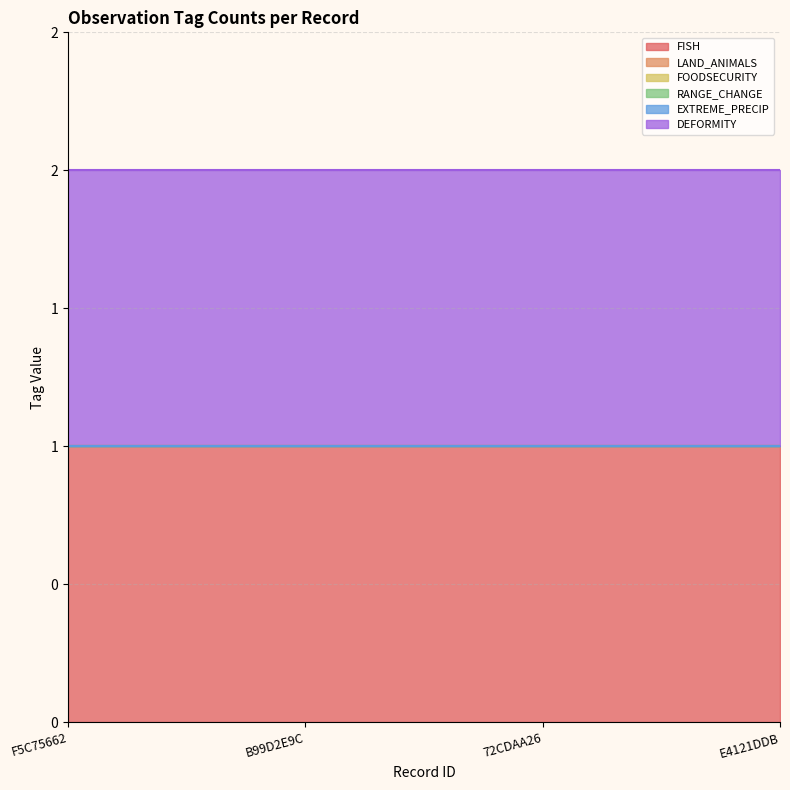

Reading left to right, what are all the values shown in this chart?

FISH: F5C75662=1	B99D2E9C=1	72CDAA26=1	E4121DDB=1
LAND_ANIMALS: F5C75662=0	B99D2E9C=0	72CDAA26=0	E4121DDB=0
FOODSECURITY: F5C75662=0	B99D2E9C=0	72CDAA26=0	E4121DDB=0
RANGE_CHANGE: F5C75662=0	B99D2E9C=0	72CDAA26=0	E4121DDB=0
EXTREME_PRECIP: F5C75662=0	B99D2E9C=0	72CDAA26=0	E4121DDB=0
DEFORMITY: F5C75662=1	B99D2E9C=1	72CDAA26=1	E4121DDB=1